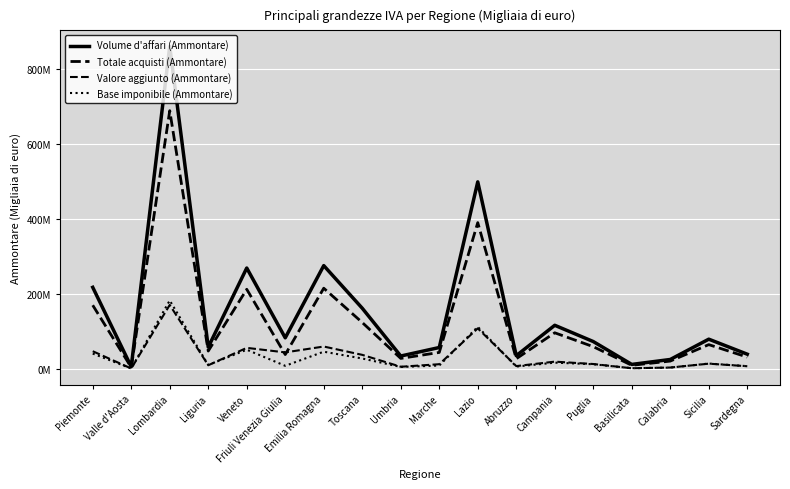

What is the total value across all series at Campania?

250767983